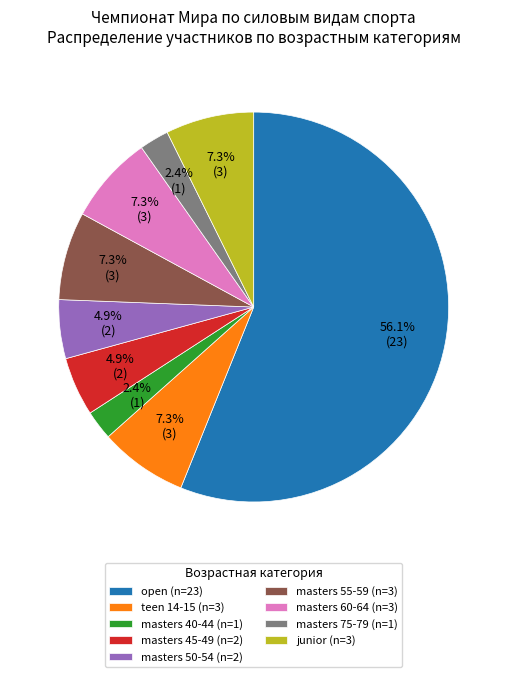

Which slice is the largest?

open (n=23)